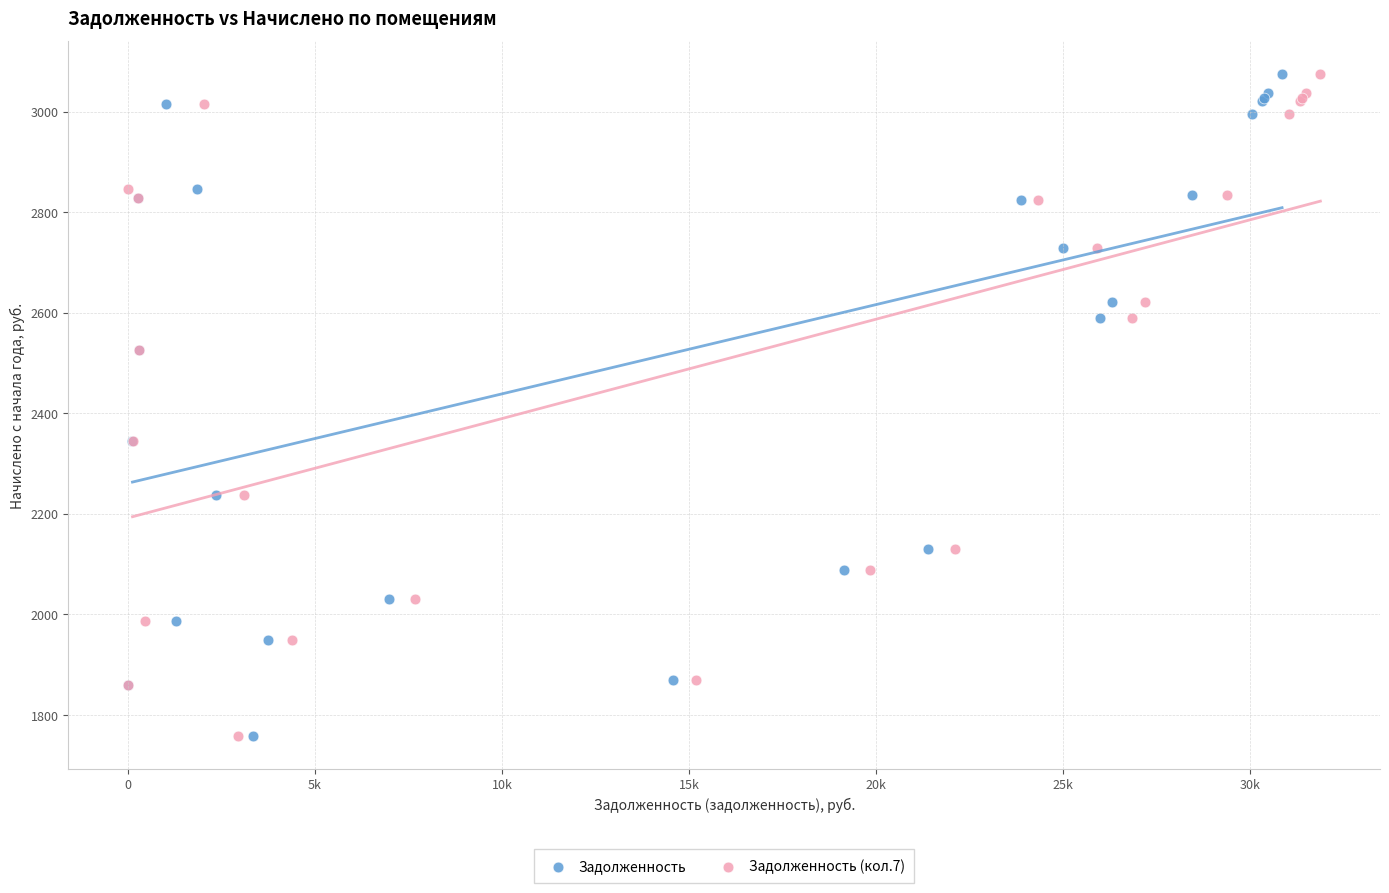

What are all the series names shown in the legend?

Задолженность, Задолженность (кол.7)